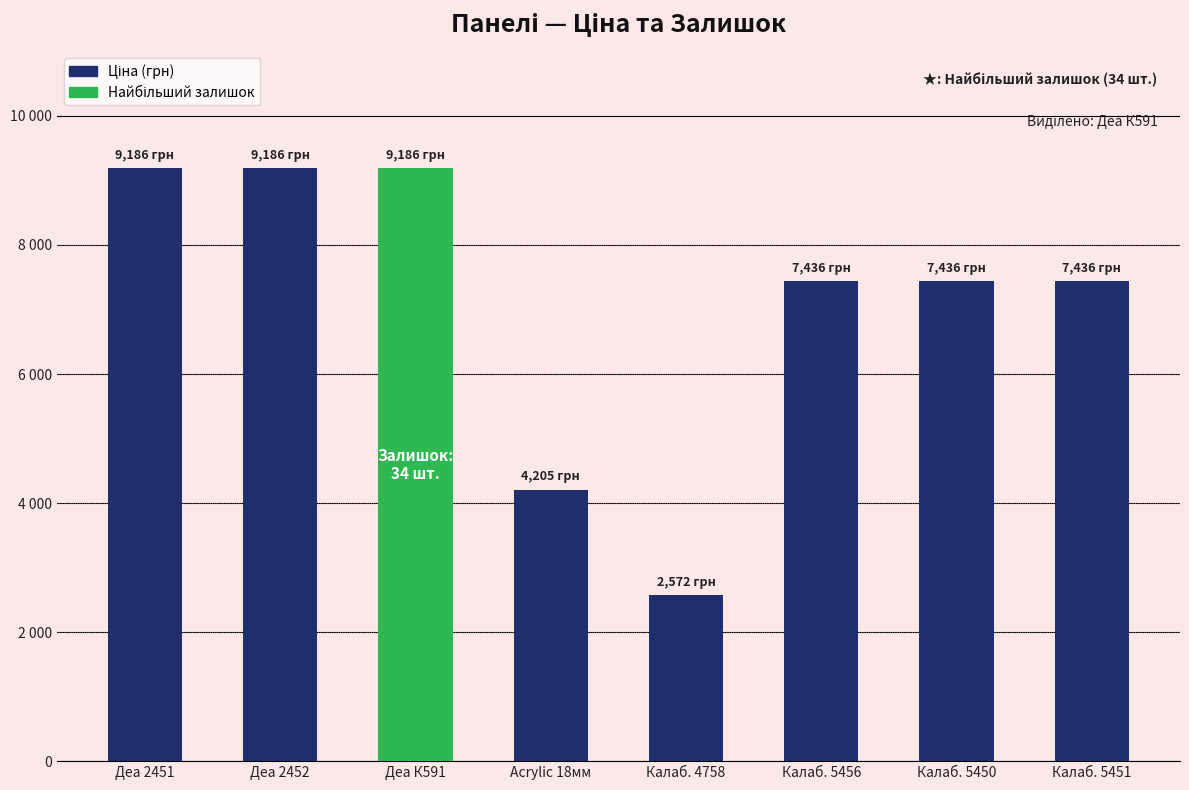

Rank the categories by value from highest to lowest.

Деа 2451, Деа 2452, Деа К591, Калаб. 5456, Калаб. 5450, Калаб. 5451, Acrylic 18мм, Калаб. 4758